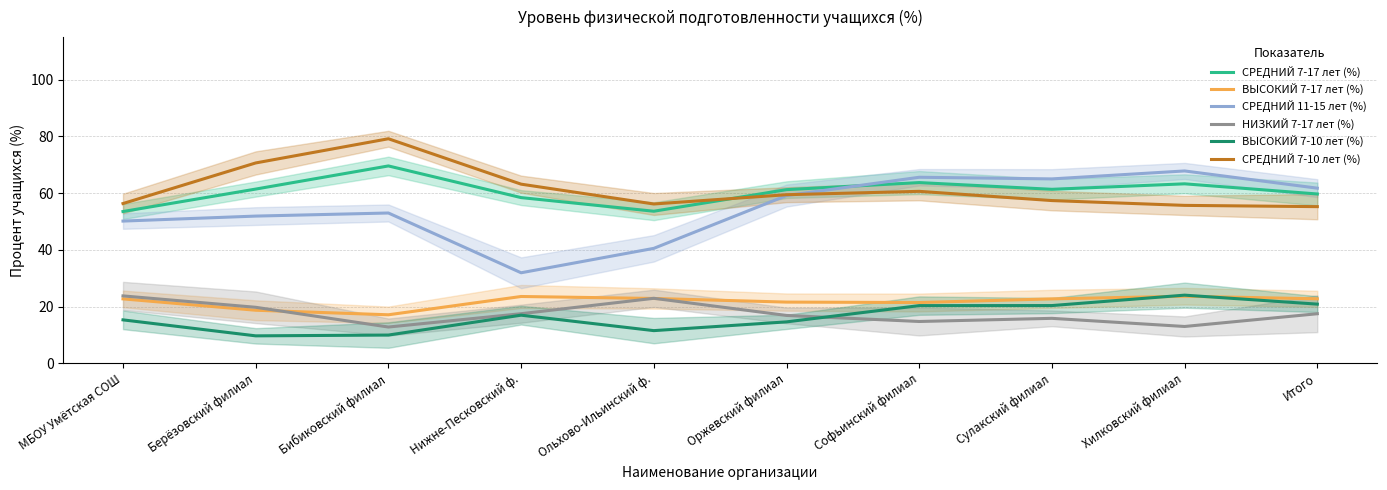

Rank the series by their maximum value, from highest to lowest.

СРЕДНИЙ 7-10 лет (%), СРЕДНИЙ 7-17 лет (%), СРЕДНИЙ 11-15 лет (%), ВЫСОКИЙ 7-10 лет (%), НИЗКИЙ 7-17 лет (%), ВЫСОКИЙ 7-17 лет (%)